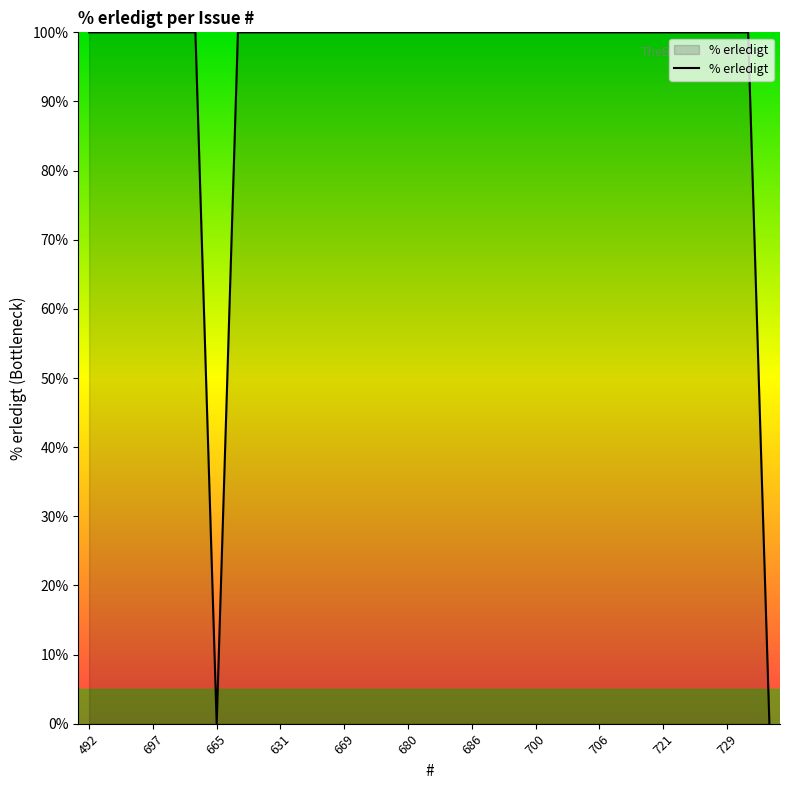

Reading left to right, what are all the values shown in this chart?

100	100	100	100	100	100	0	100	100	100	100	100	100	100	100	100	100	100	100	100	100	100	100	100	100	100	100	100	100	100	100	100	0